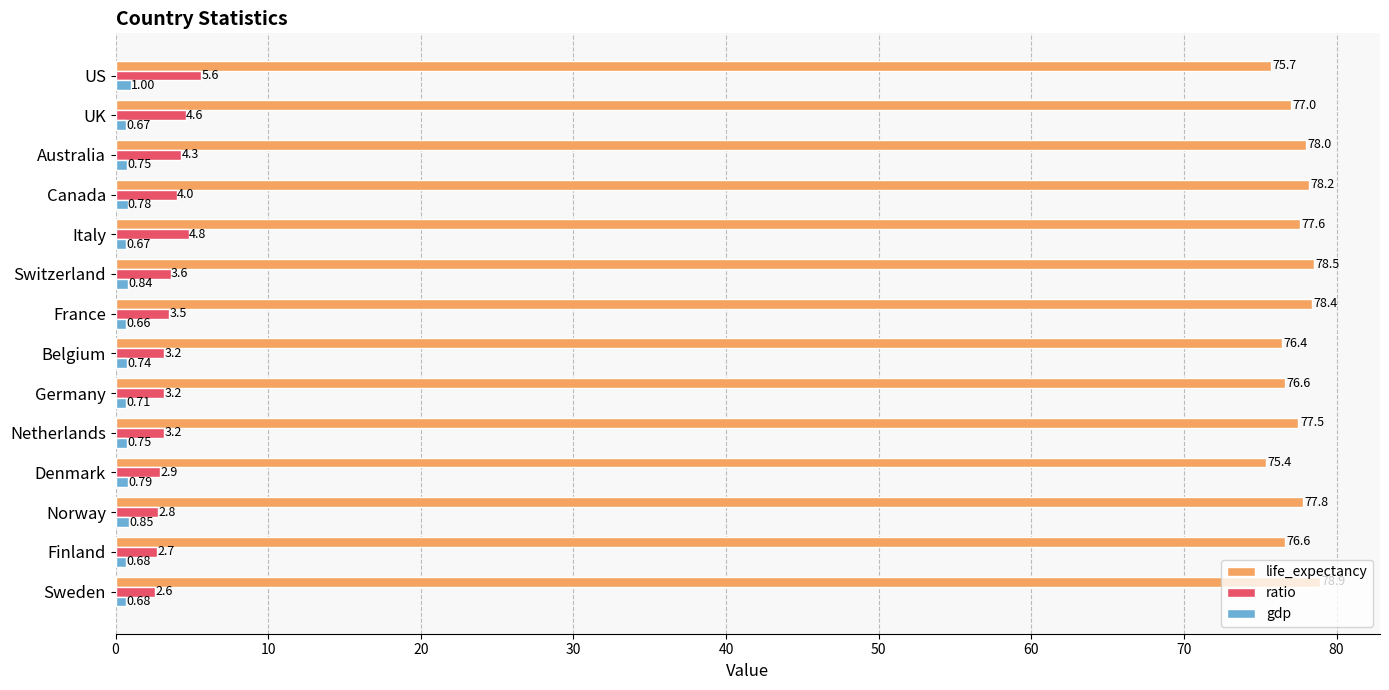

Which label corresponds to the smallest value in the chart?

France